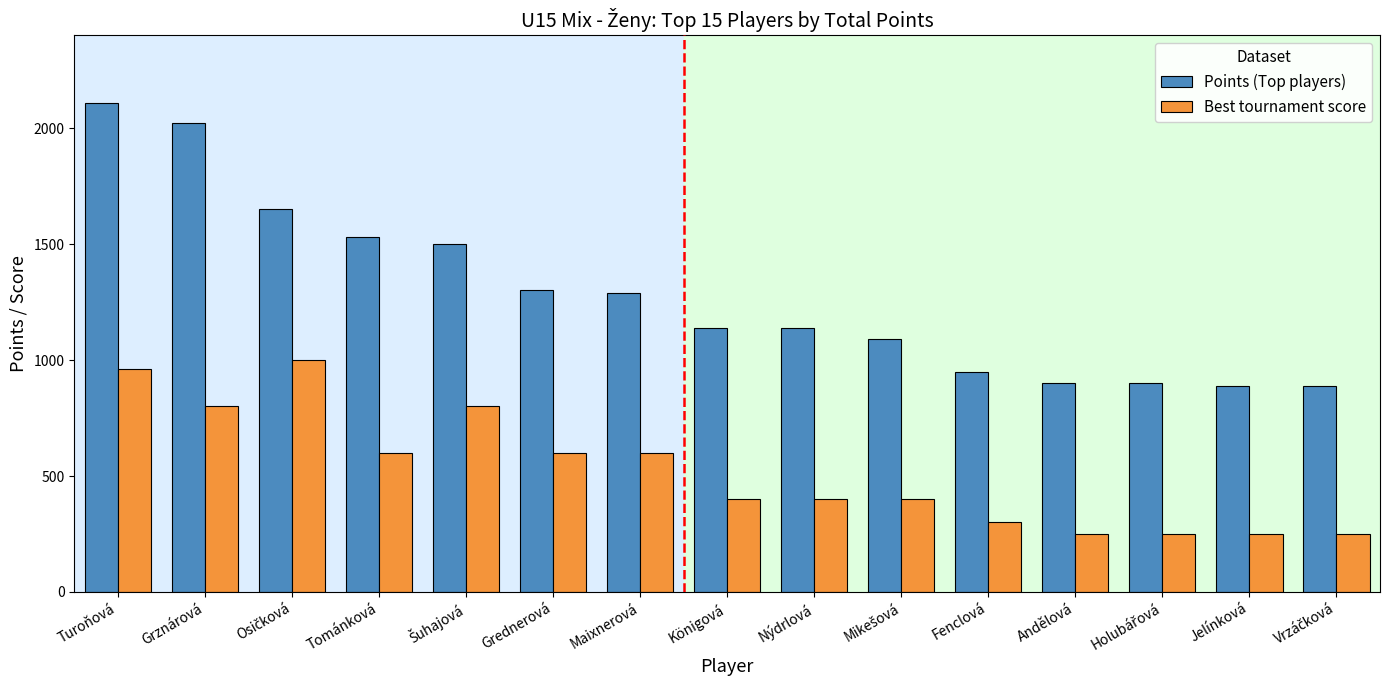

What is the difference between the second highest and second lowest values in the Best tournament score series?

710